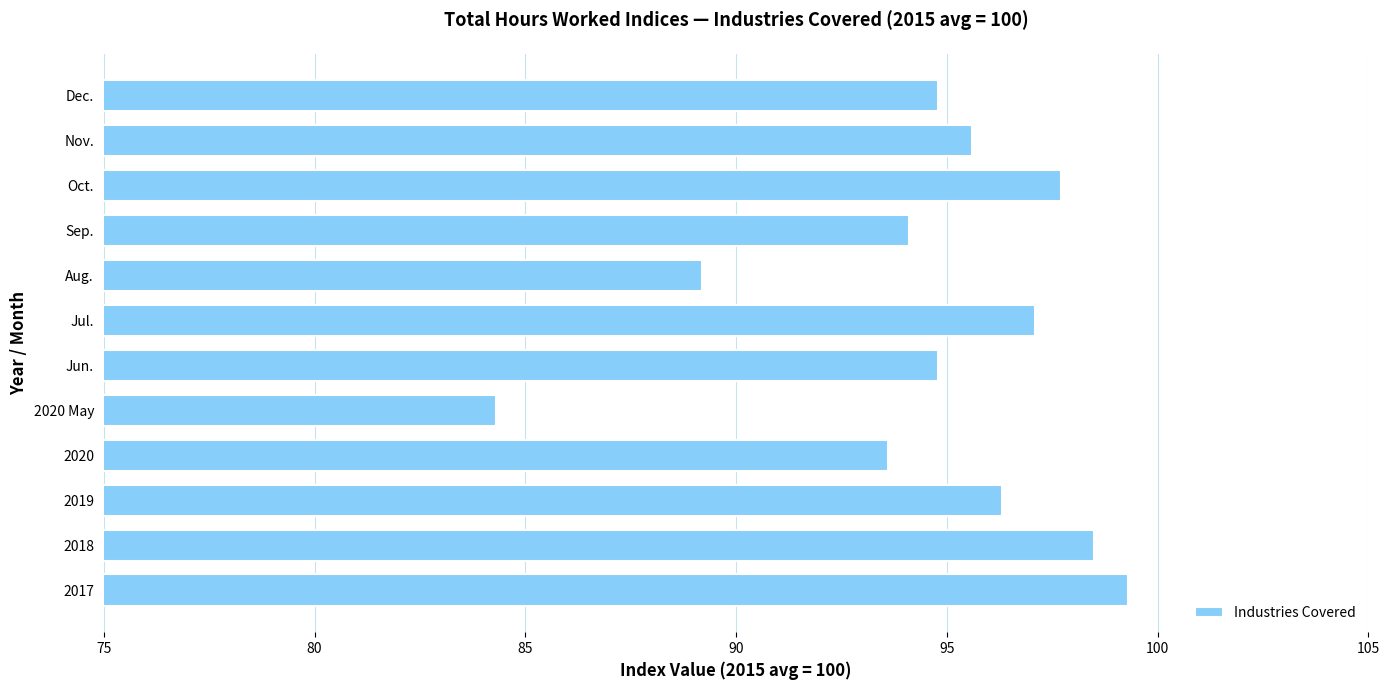

How many data points are less than 95?

6